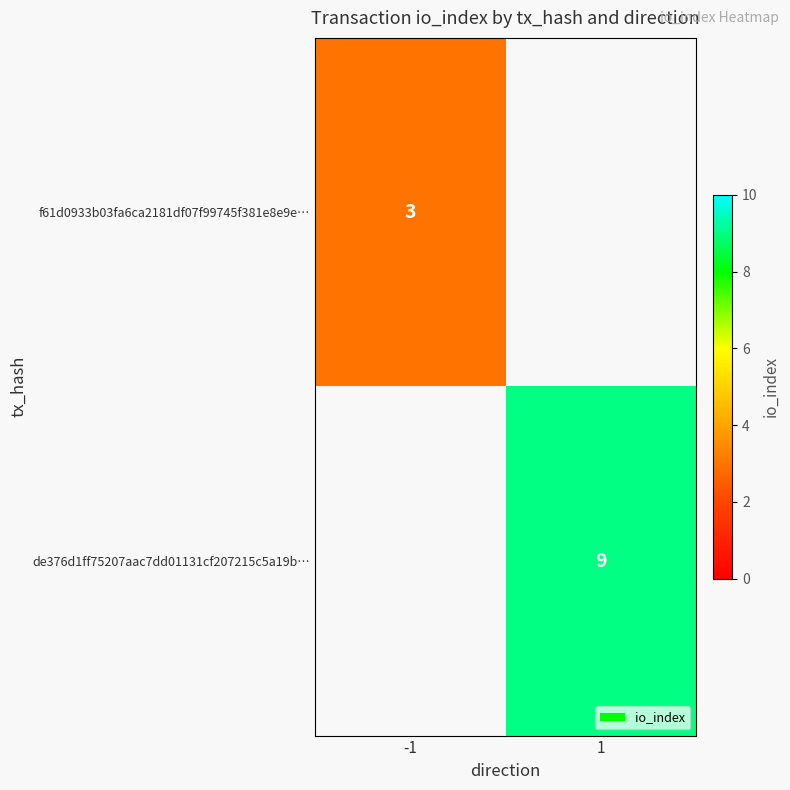

Is the value of f61d0933b03fa6ca2181df07f99745f381e8e9e… at -1 greater than the value of de376d1ff75207aac7dd01131cf207215c5a19b… at 1?

No